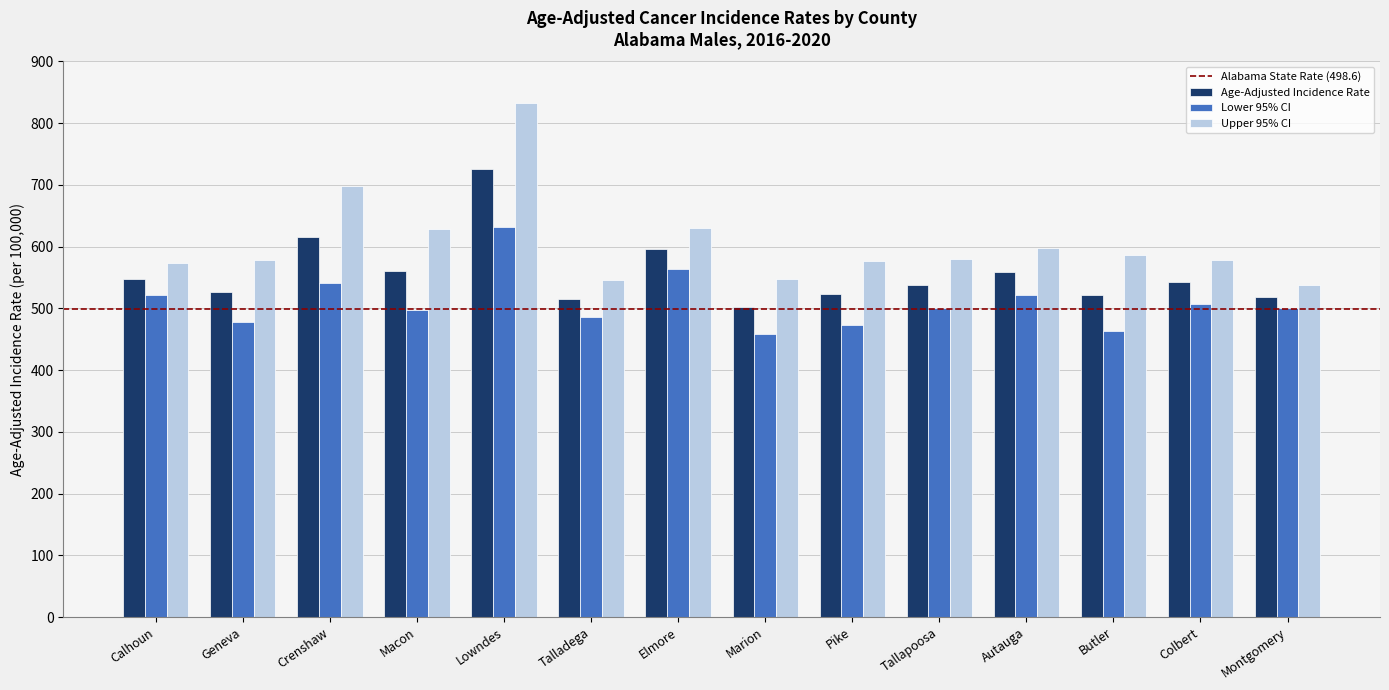

At how many categories does at least one series exceed 610?

4